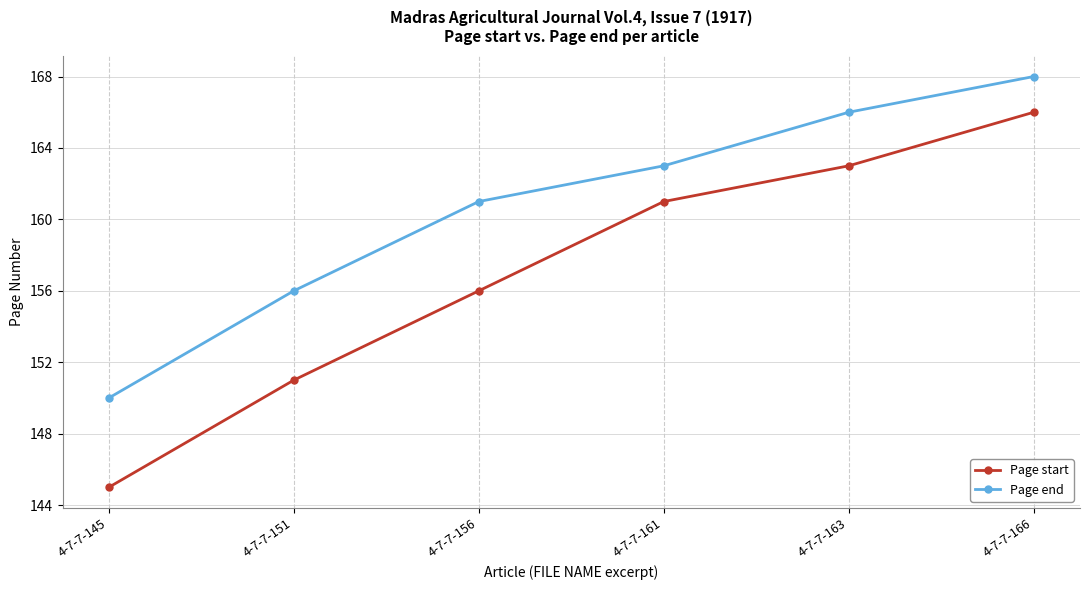

True or false: Page end has a value of 85 at 4-7-7-161.

False